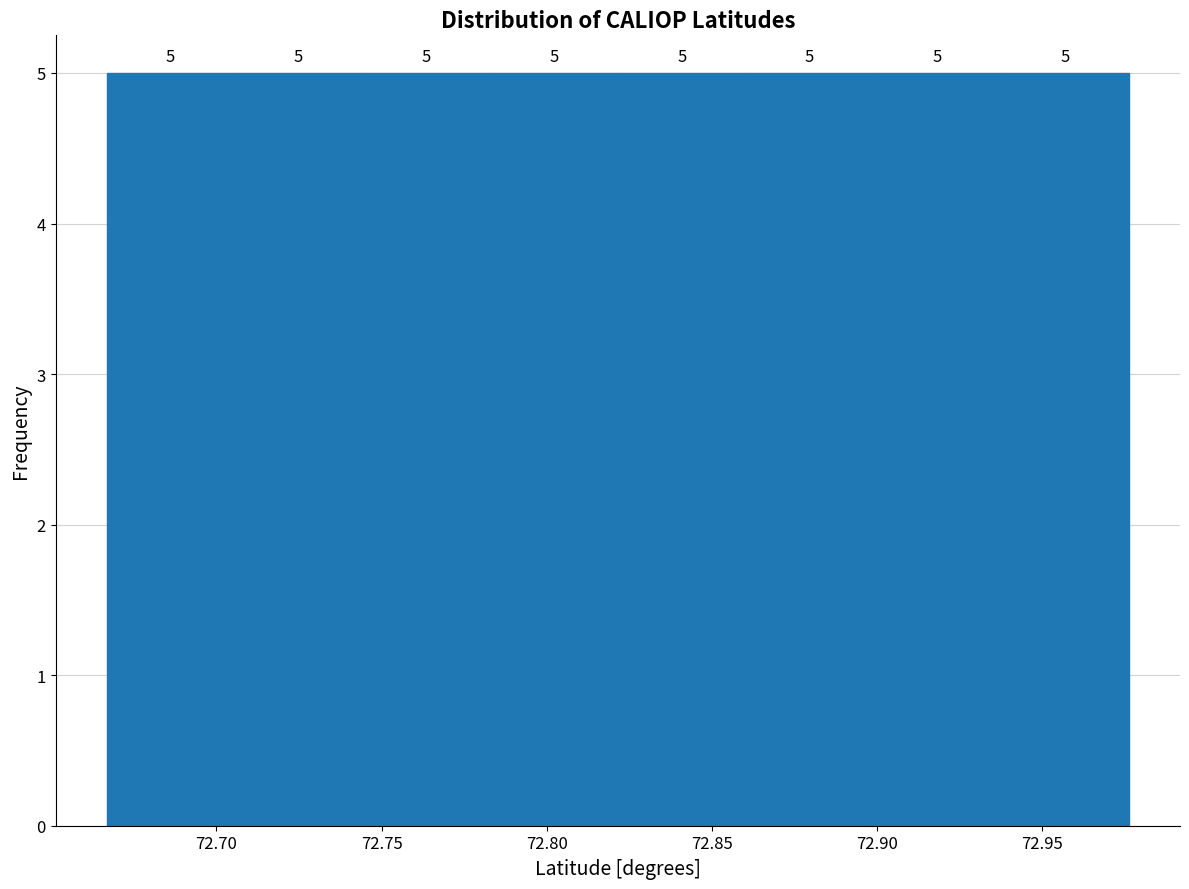

What is the height of the bar covering 72.820 to 72.860 on the x-axis? The bar edges are not printed on the chart, so give them approximately, as read against the axis.

5